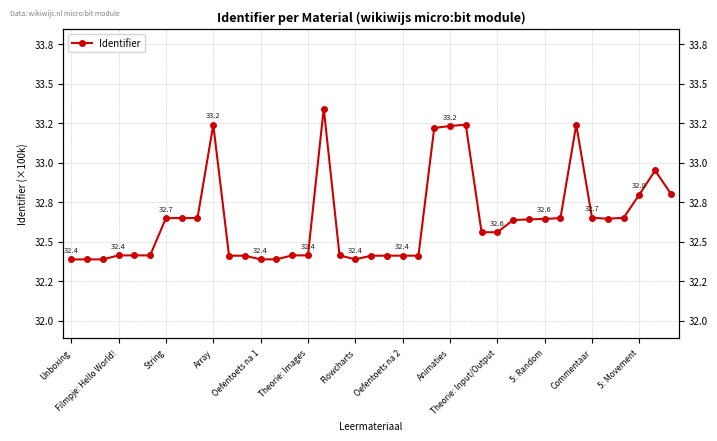

What is the change in value from 22 to 24?

+0.8